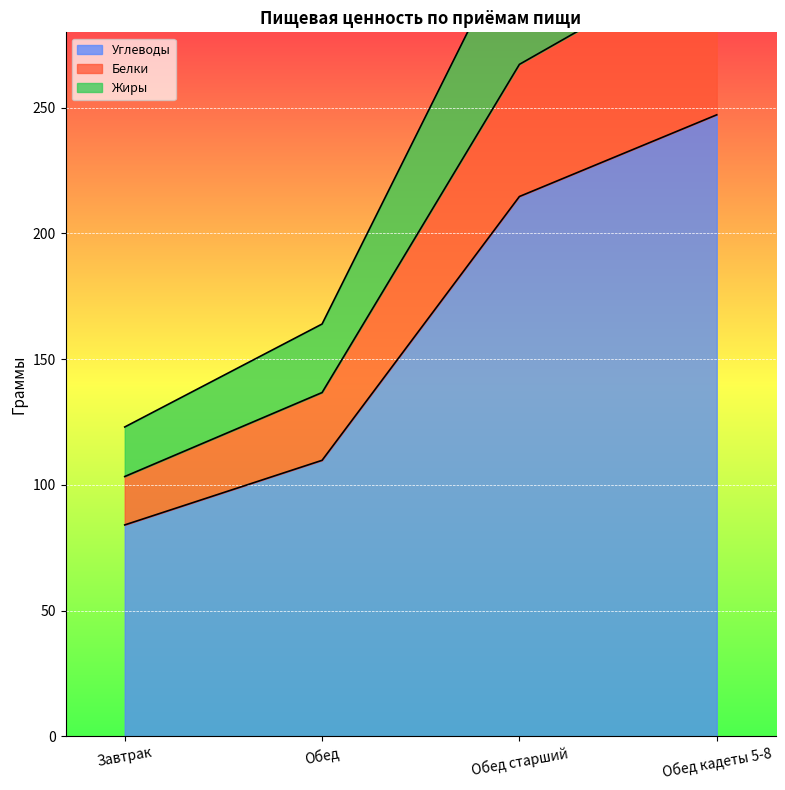

Where is Углеводы nearest to the value 165?

Обед старший